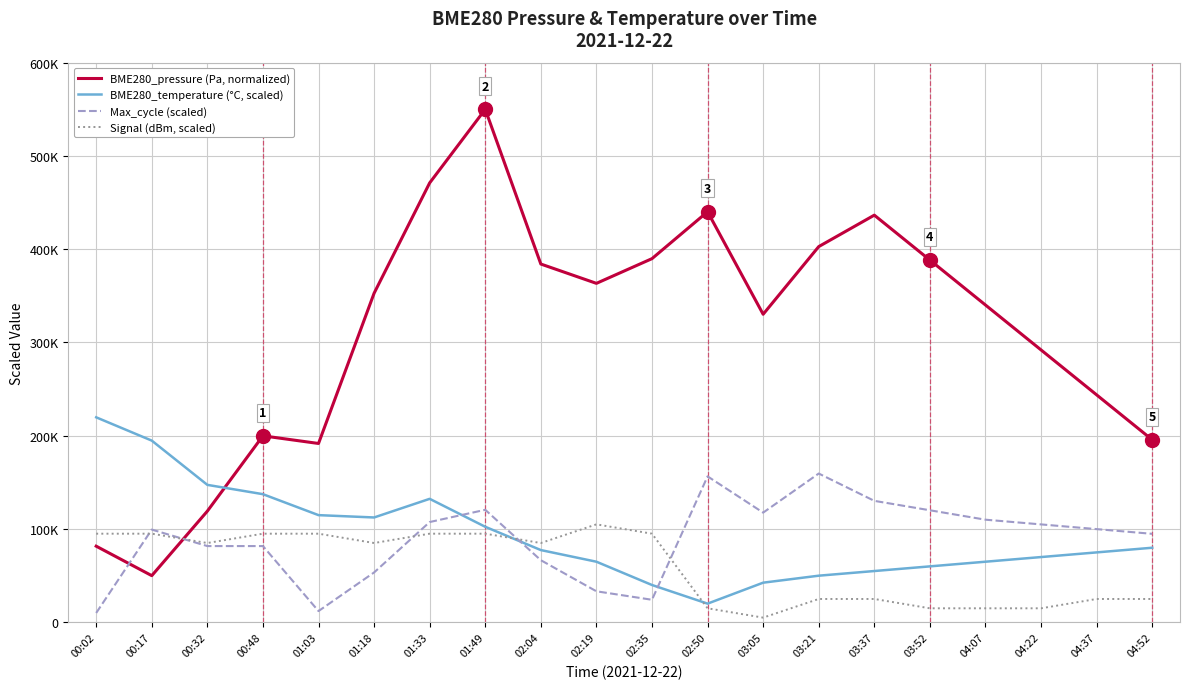

What are all the series names shown in the legend?

BME280_pressure (Pa, normalized), BME280_temperature (°C, scaled), Max_cycle (scaled), Signal (dBm, scaled)